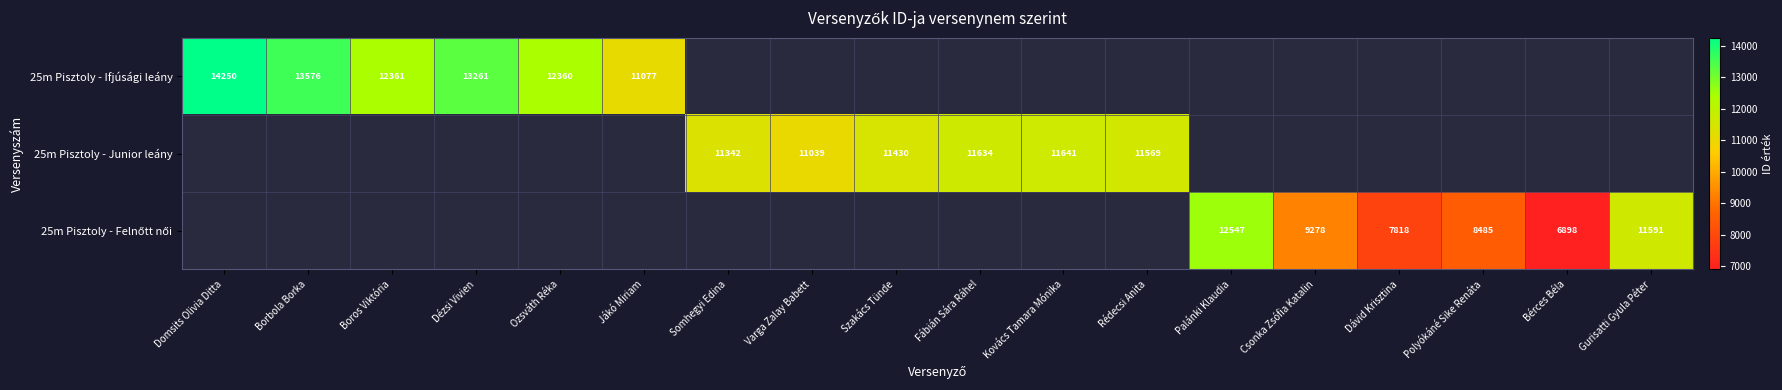

The 25m Pisztoly - Ifjúsági leány series shows 13576 at Borbola Borka. True or false?

True